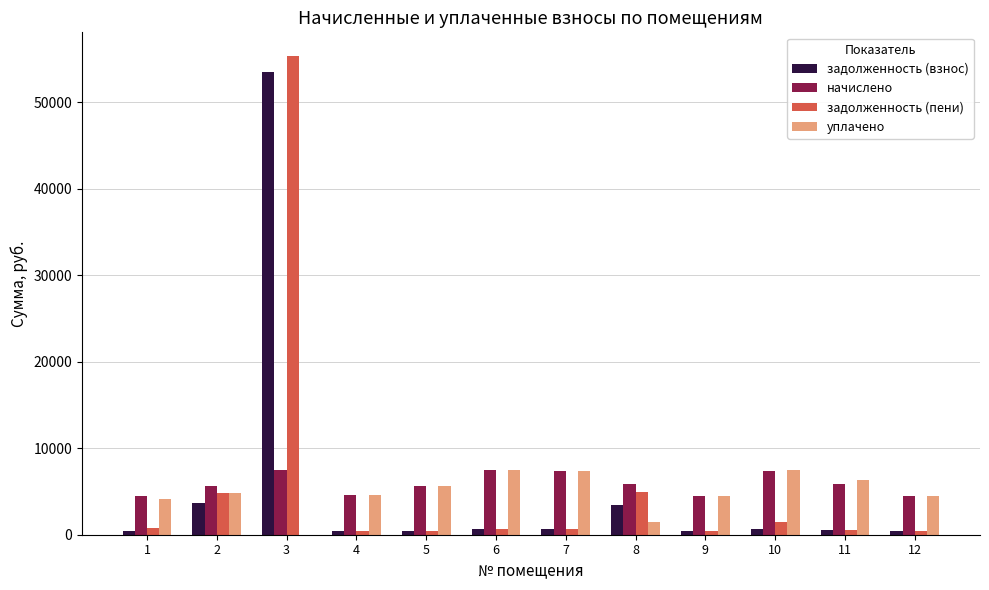

At which category is the sum across all series the highest?

3